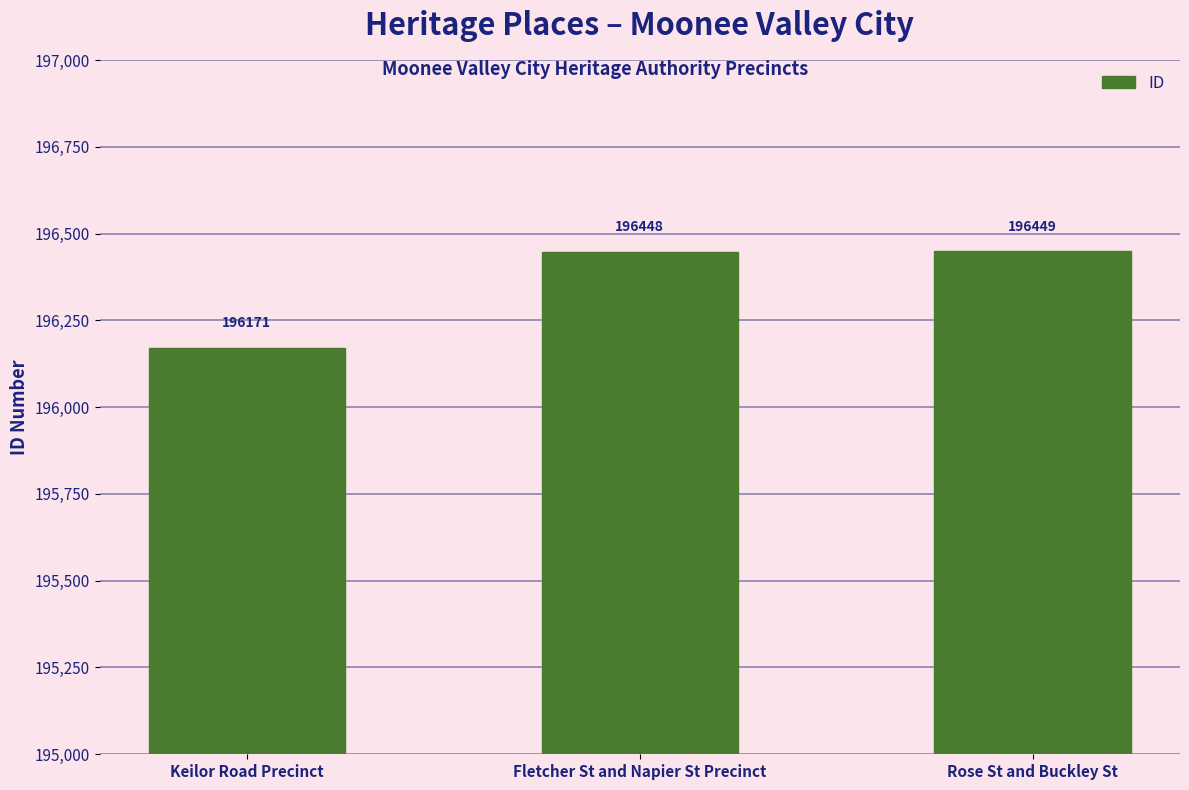

What is the change in value from Keilor Road Precinct to Rose St and Buckley St?

+278